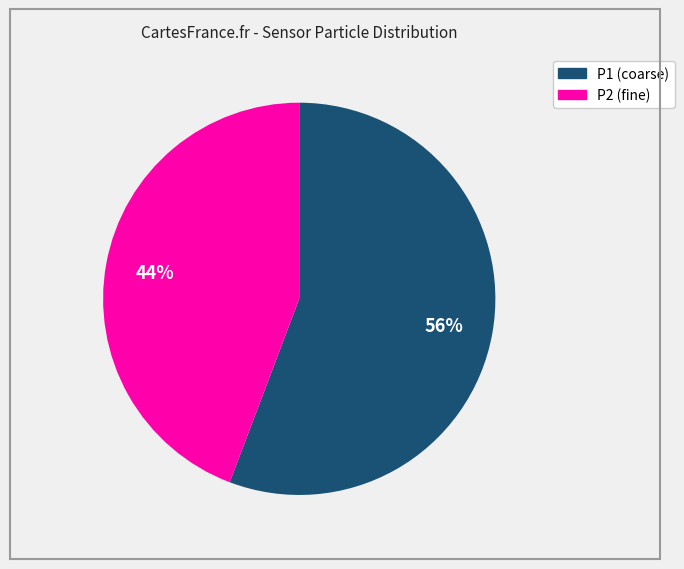

To the nearest percent, what is the average slice percentage?

50%